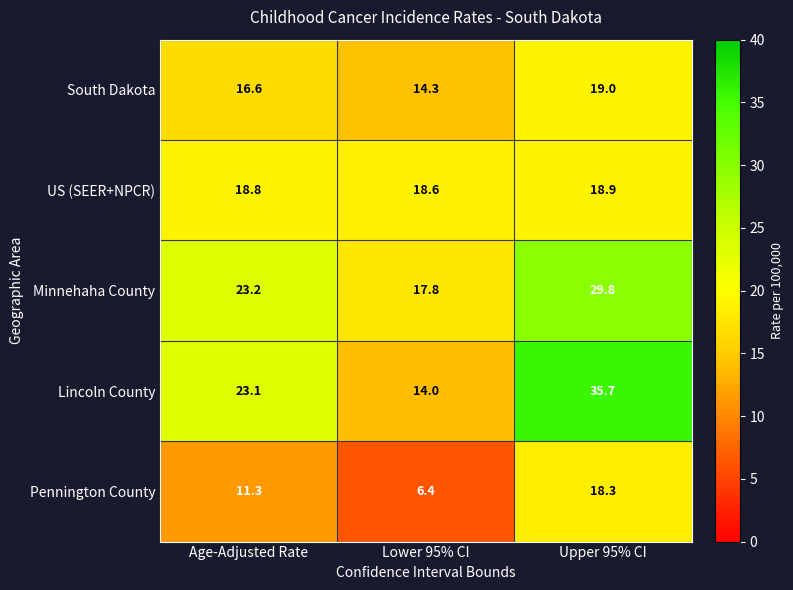

Reading left to right, extract all data points from this chart.

South Dakota: 16.6	14.3	19.0
US (SEER+NPCR): 18.8	18.6	18.9
Minnehaha County: 23.2	17.8	29.8
Lincoln County: 23.1	14.0	35.7
Pennington County: 11.3	6.4	18.3